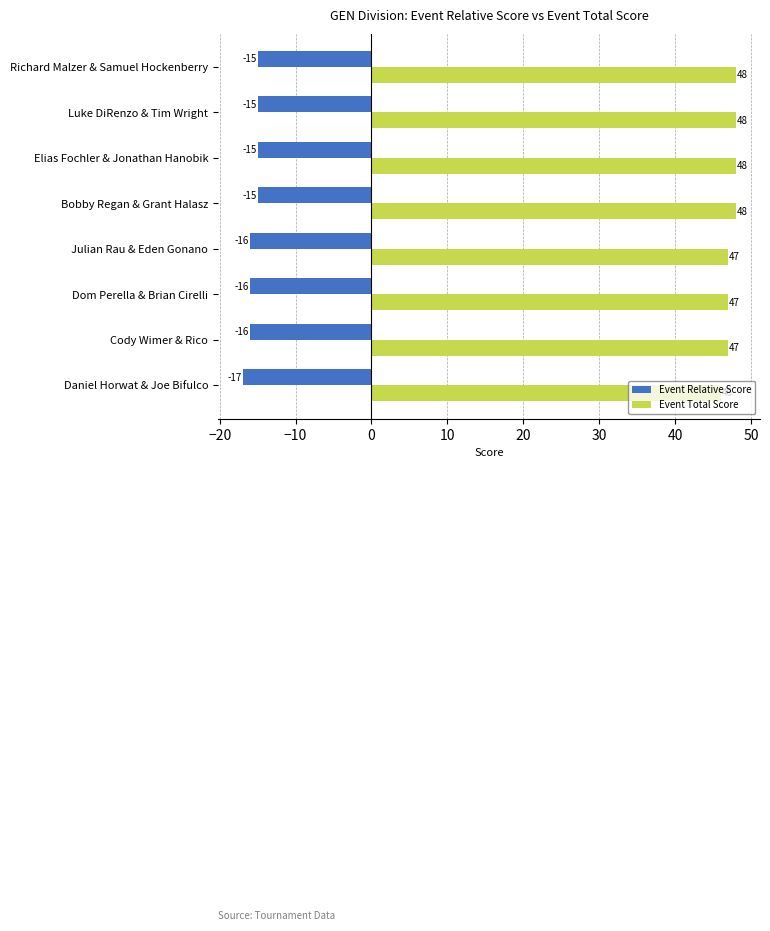

Is it true that Event Relative Score equals -15 at Richard Malzer & Samuel Hockenberry?

True